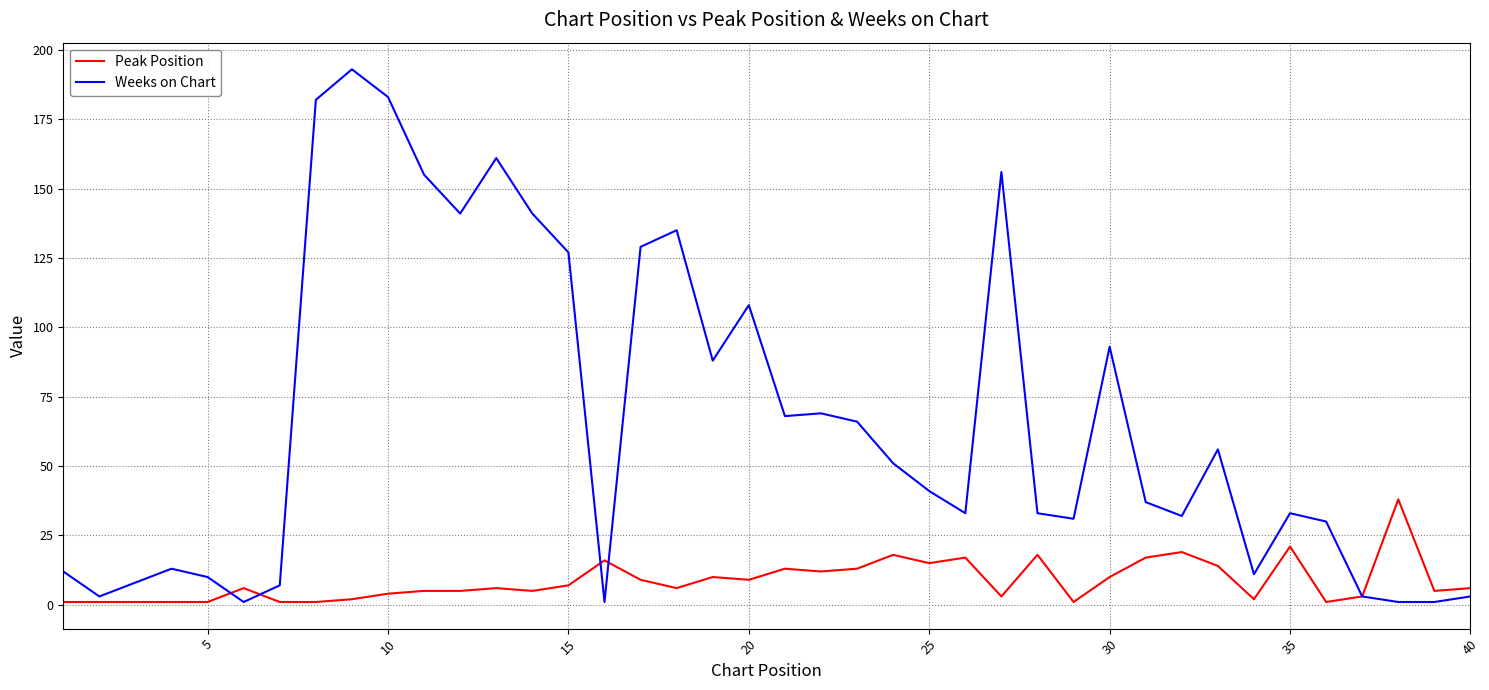

What are all the series names shown in the legend?

Peak Position, Weeks on Chart